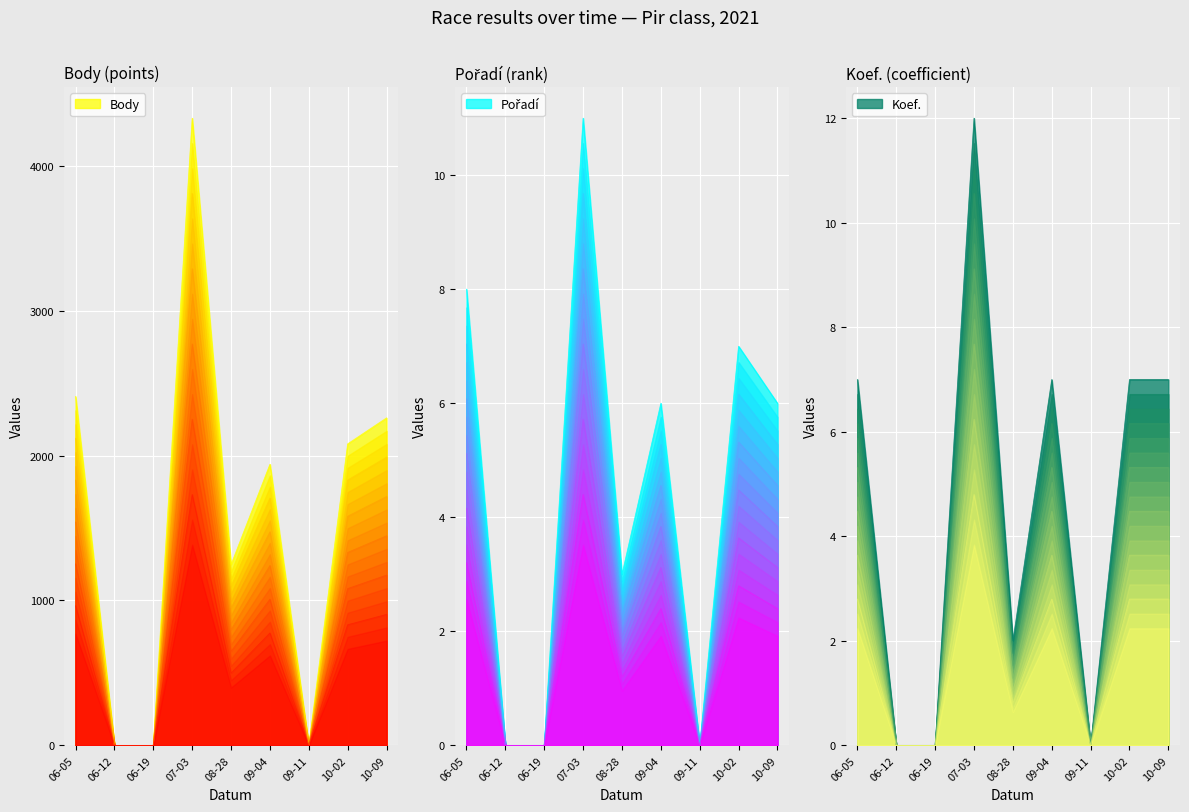

What is the difference between the second highest and second lowest values in the Body series?

1830.1